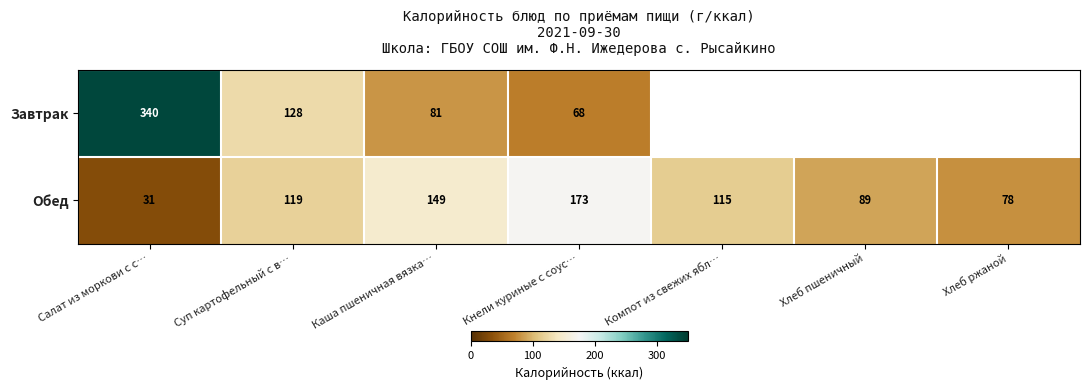

What is the difference between the Обед values at Хлеб ржаной and Каша пшеничная вязка…?

71